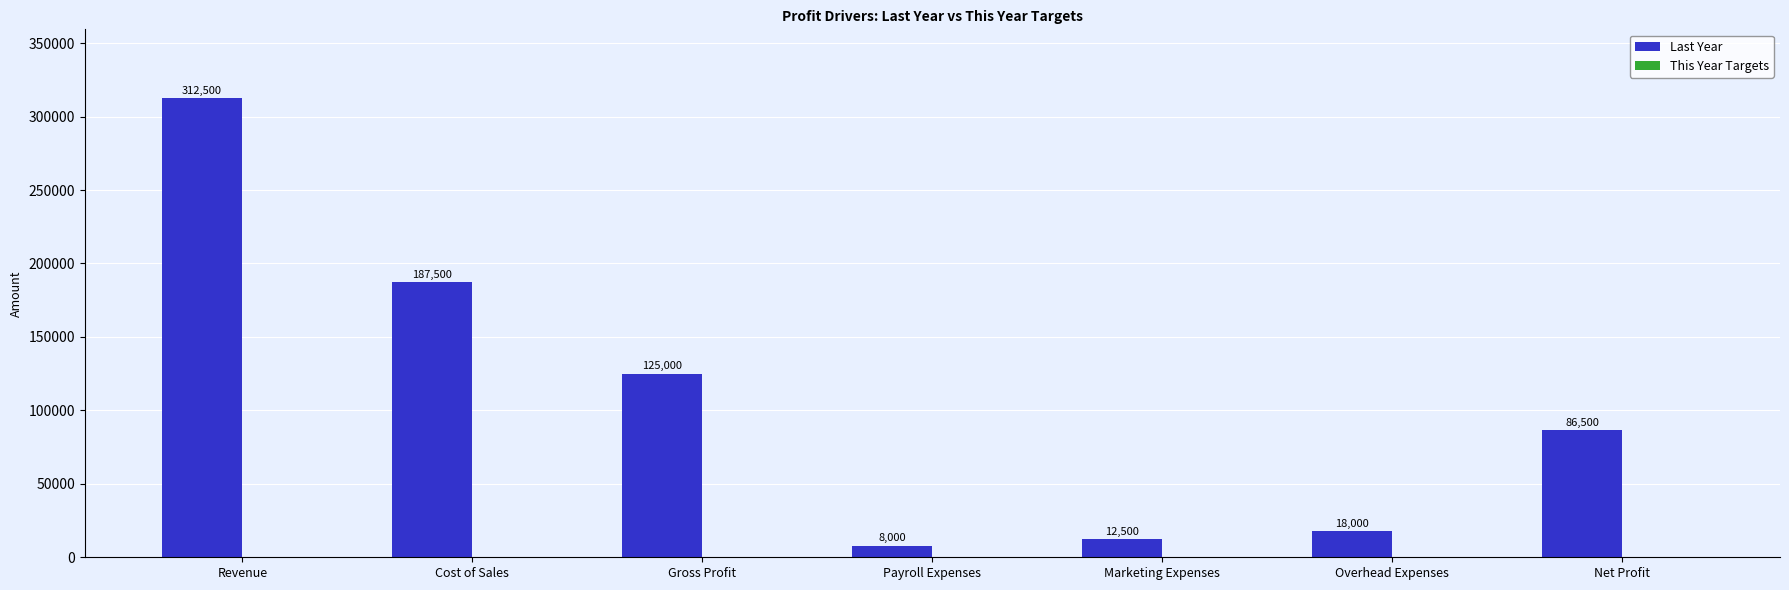

How many distinct data groups are displayed?

1